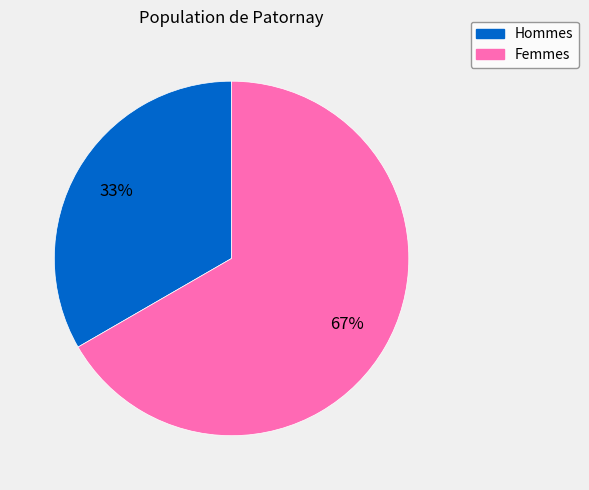

Is there a majority slice in this chart?

Yes